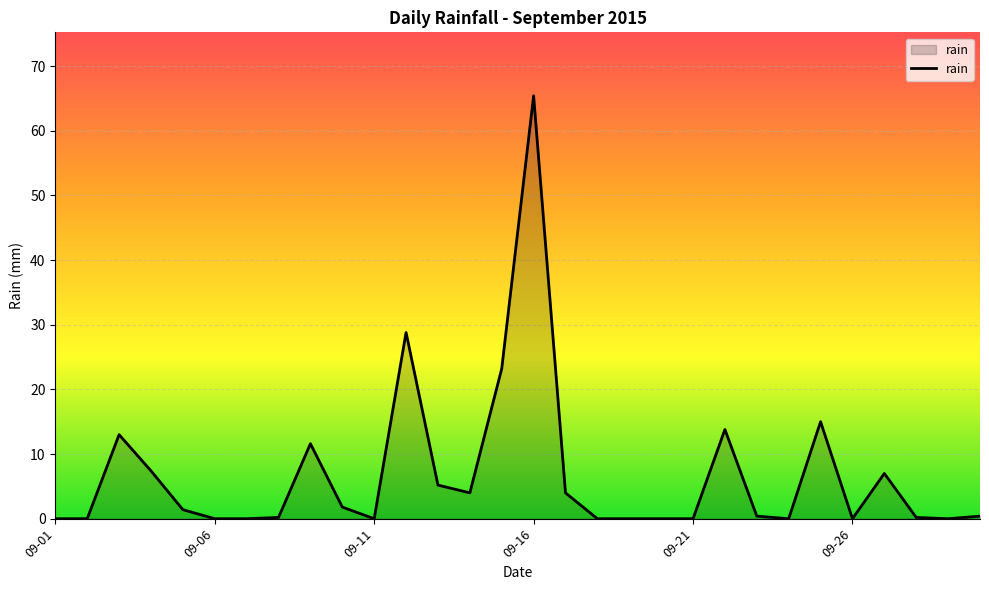

What is the greatest value displayed?

65.4